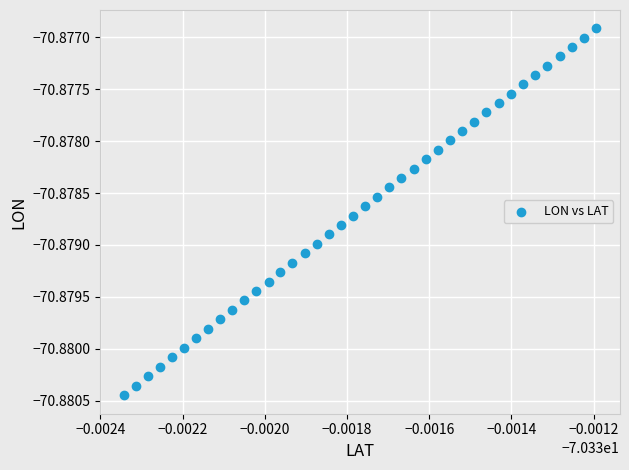

Count the number of points in this scatter plot.

40